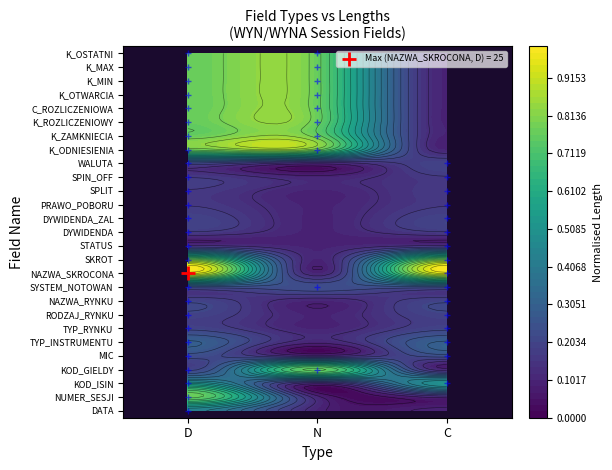

Reading left to right, list all the values displayed in this chart.

D: 10	20	12	3	4	6	3	3	3	4	25	20	1	2	3	2	2	2	3	20	20	20	20	20	20	20	20
N: 0	0	0	20	0	0	0	0	0	4	0	0	0	0	0	0	0	0	0	20	20	20	20	20	20	20	20
C: 0	0	12	0	4	6	3	3	3	4	25	20	1	2	3	2	2	2	3	0	0	0	0	0	0	0	0